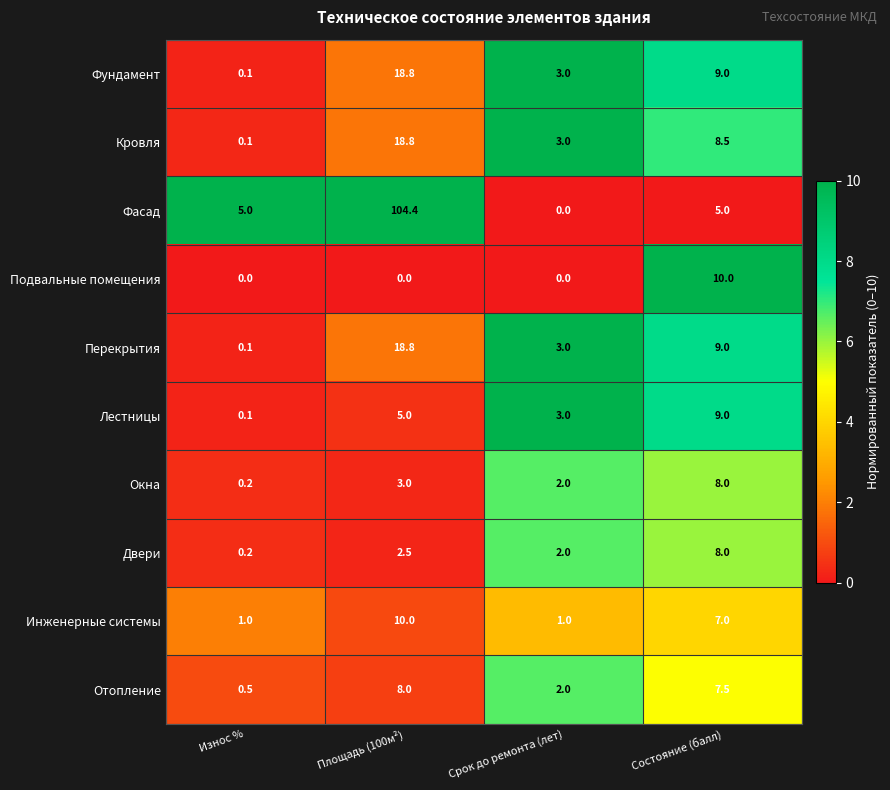

Between Площадь (100м²) and Срок до ремонта (лет), which series saw the biggest shift?

Фасад